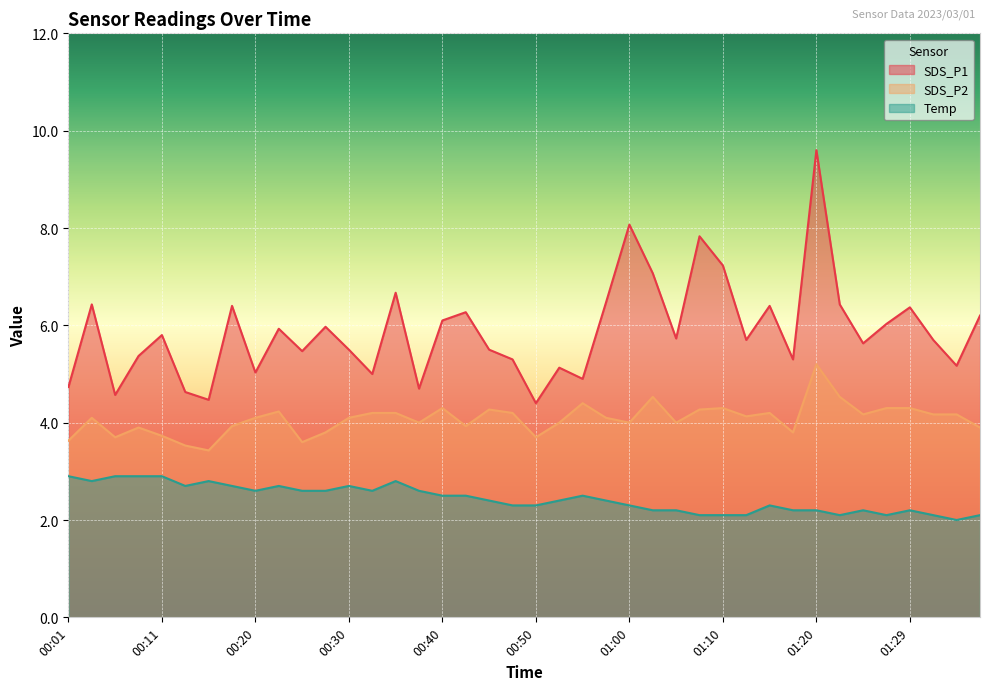

Count the number of data series in this chart.

3